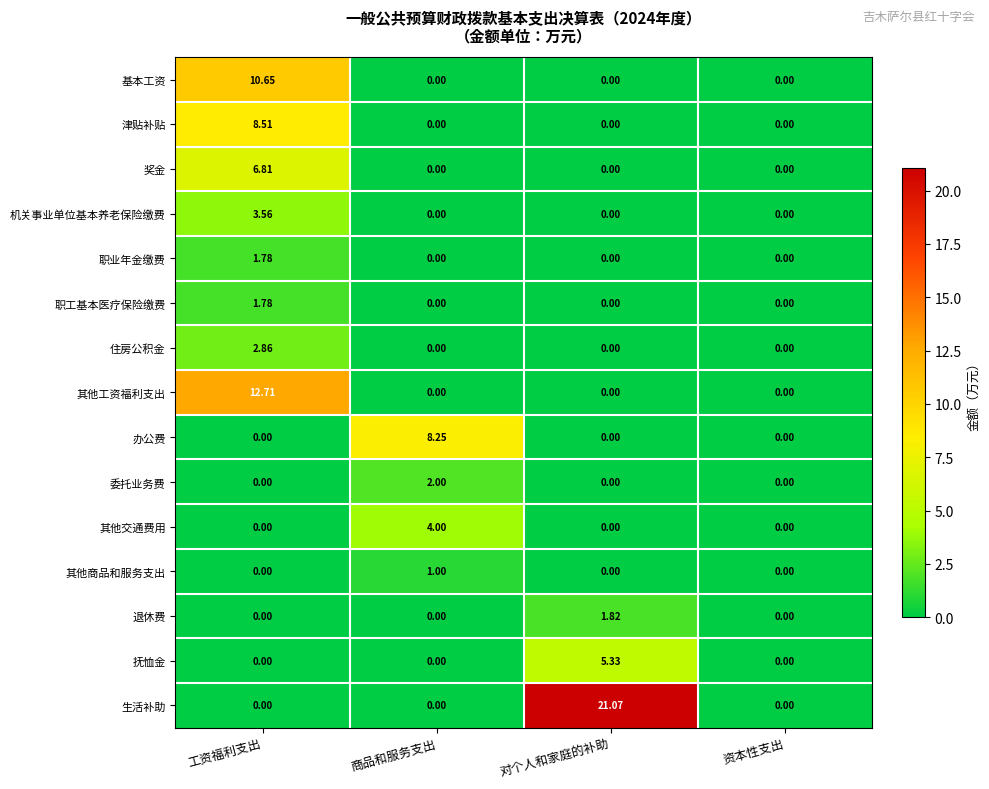

Which series has the largest range (max minus min)?

生活补助